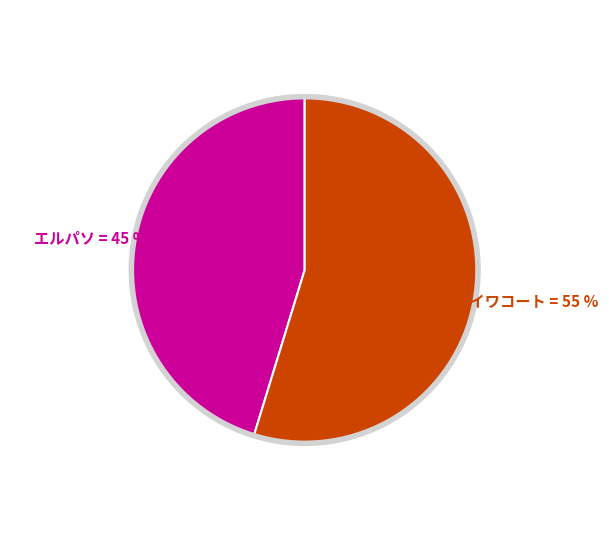

To the nearest percent, what is the average slice percentage?

50%